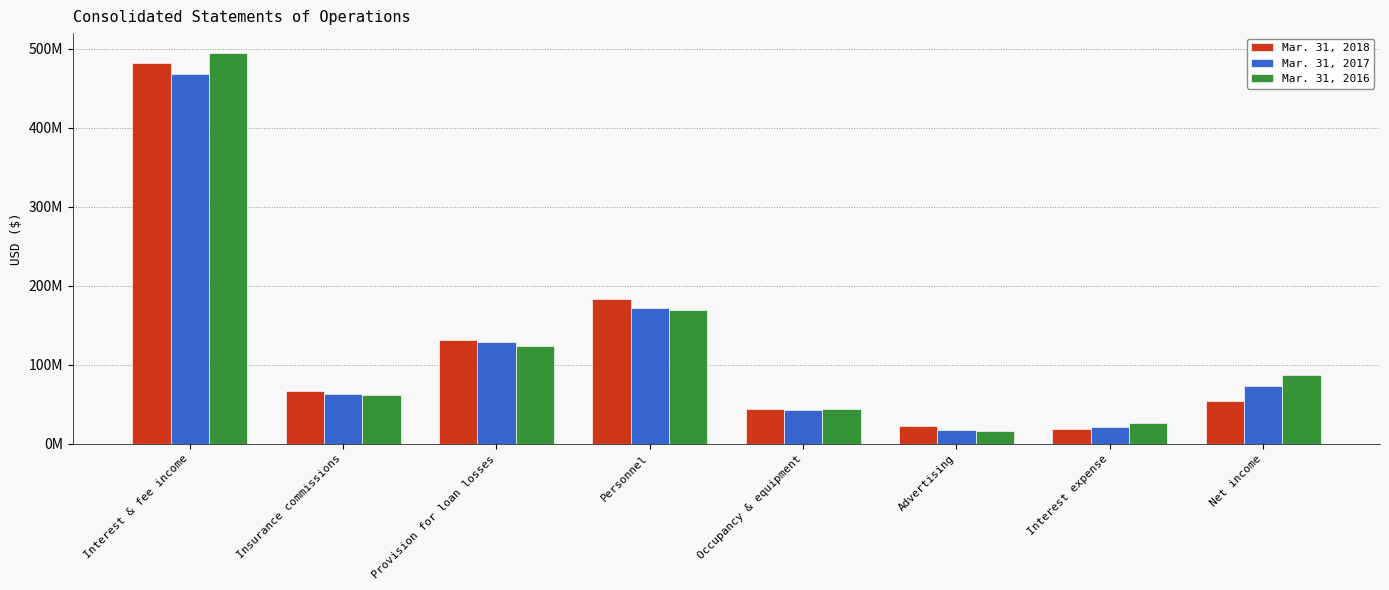

Are the bars grouped side by side (vs. stacked)?

Yes